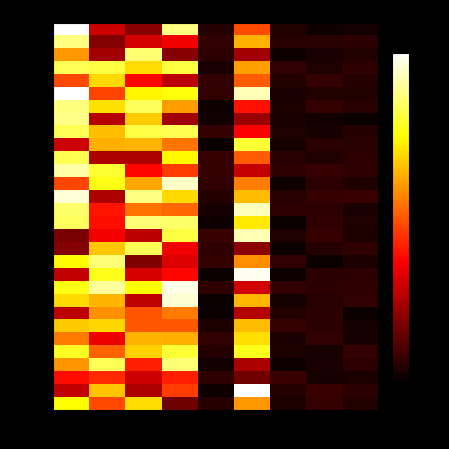

How many categories are shown in the chart?

9